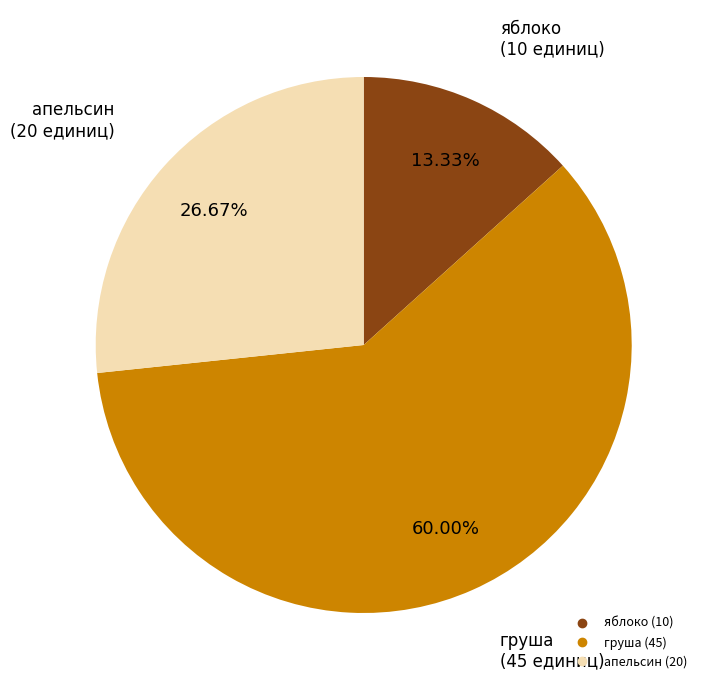

To the nearest percent, what is the average slice percentage?

33%